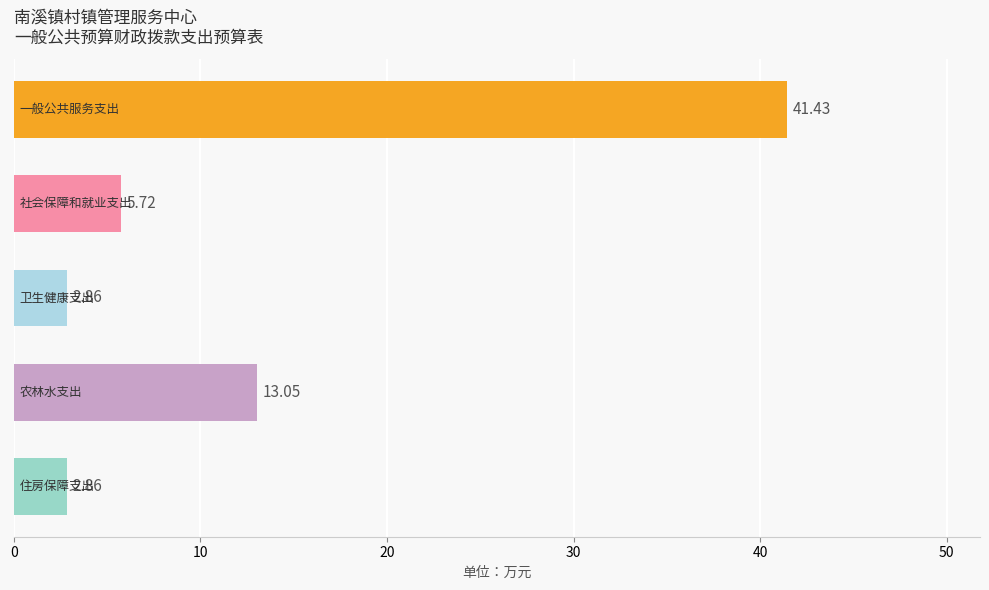

What is the average value?

13.2